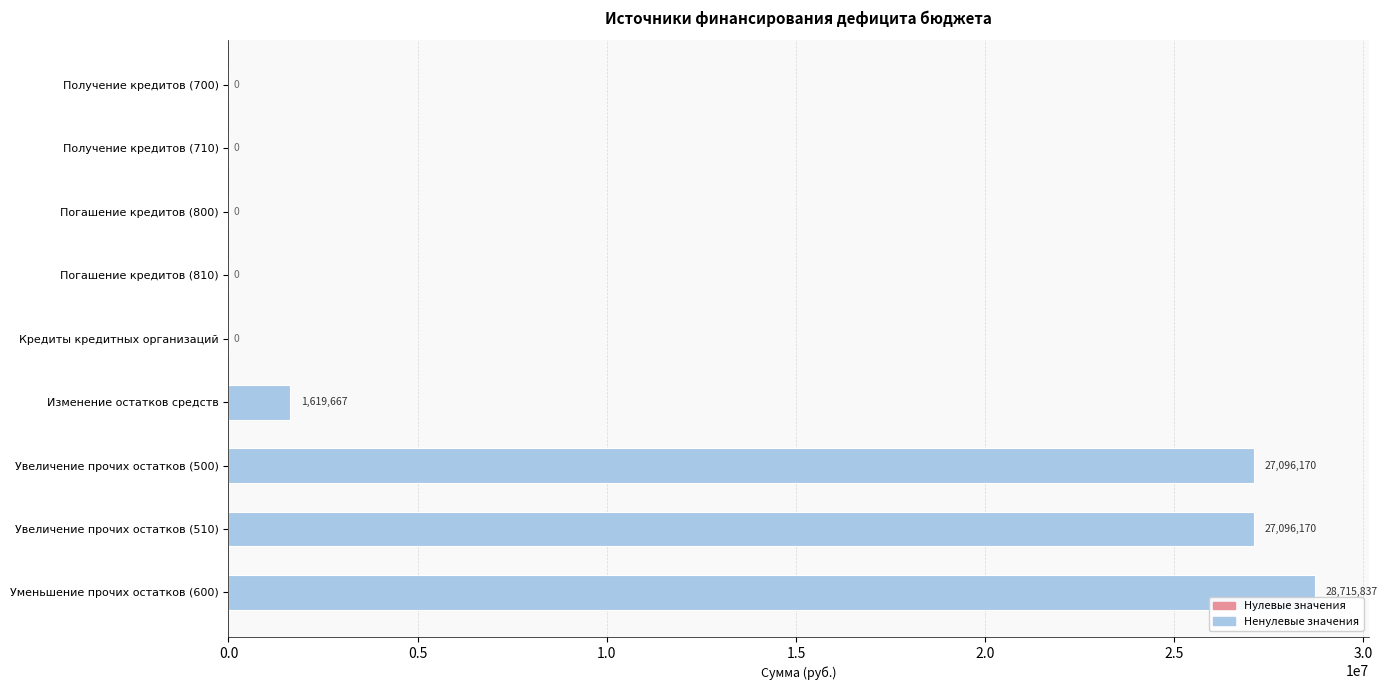

Does the chart contain stacked bars?

No